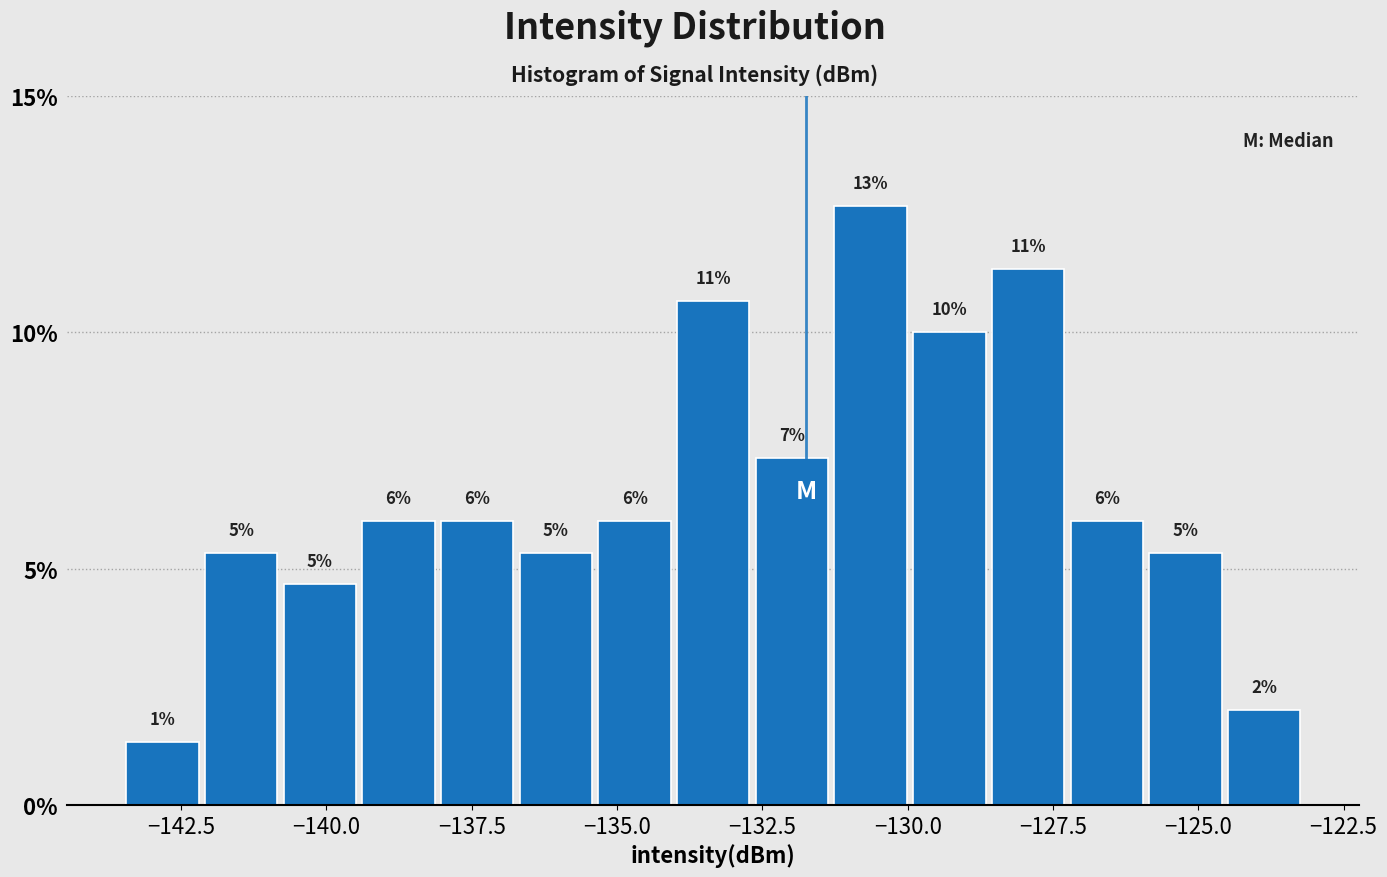

Around what value on the x-axis is the tallest bar? Give the approximate position of its centre, as read against the axis.

-130.5